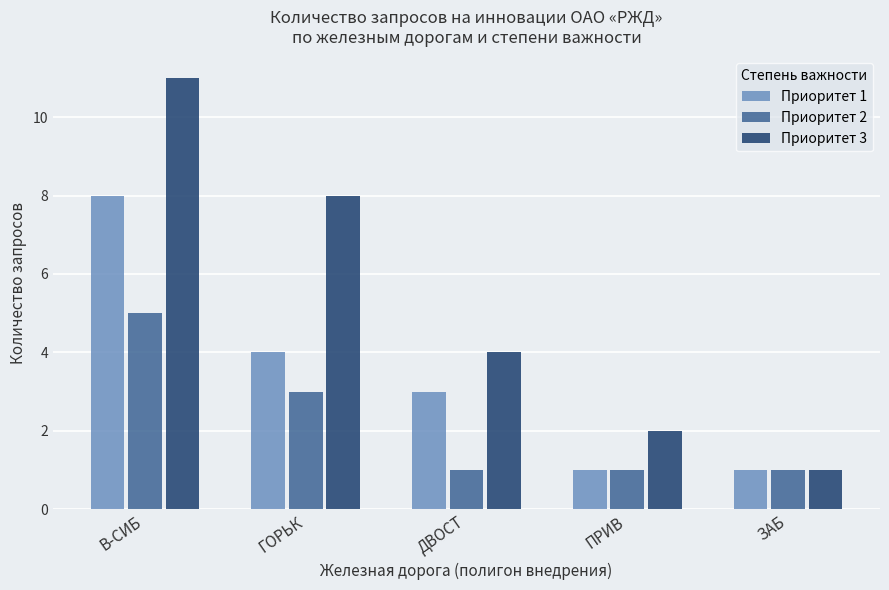

Rank the series at В-СИБ from lowest to highest value.

Приоритет 2, Приоритет 1, Приоритет 3